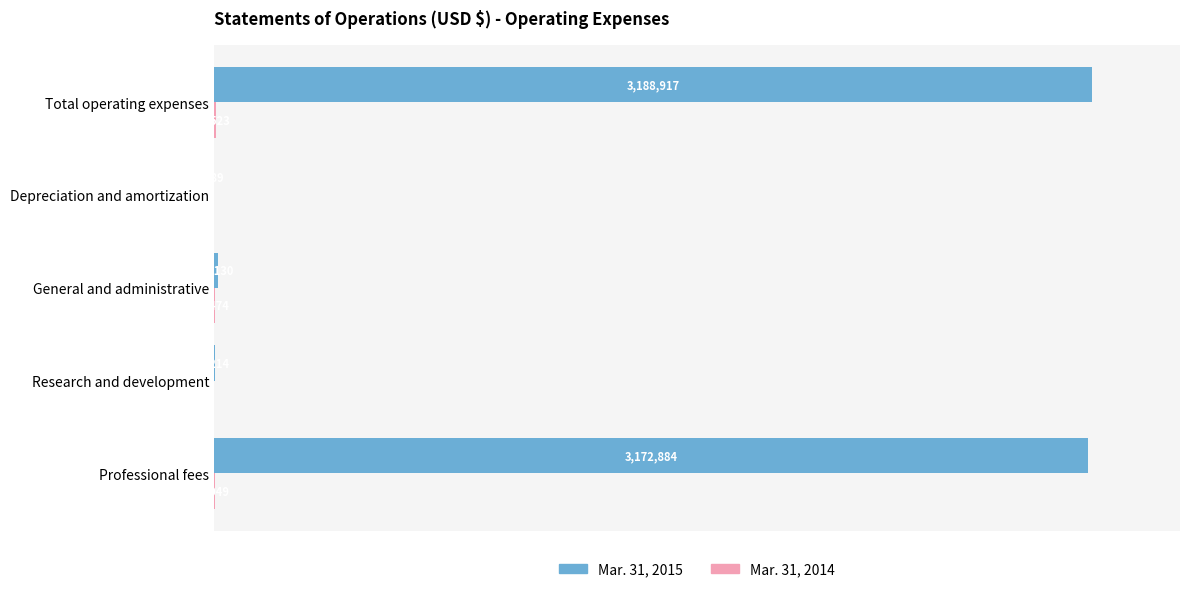

What is the difference between the maximum and minimum values in the Mar. 31, 2015 series?

3188228